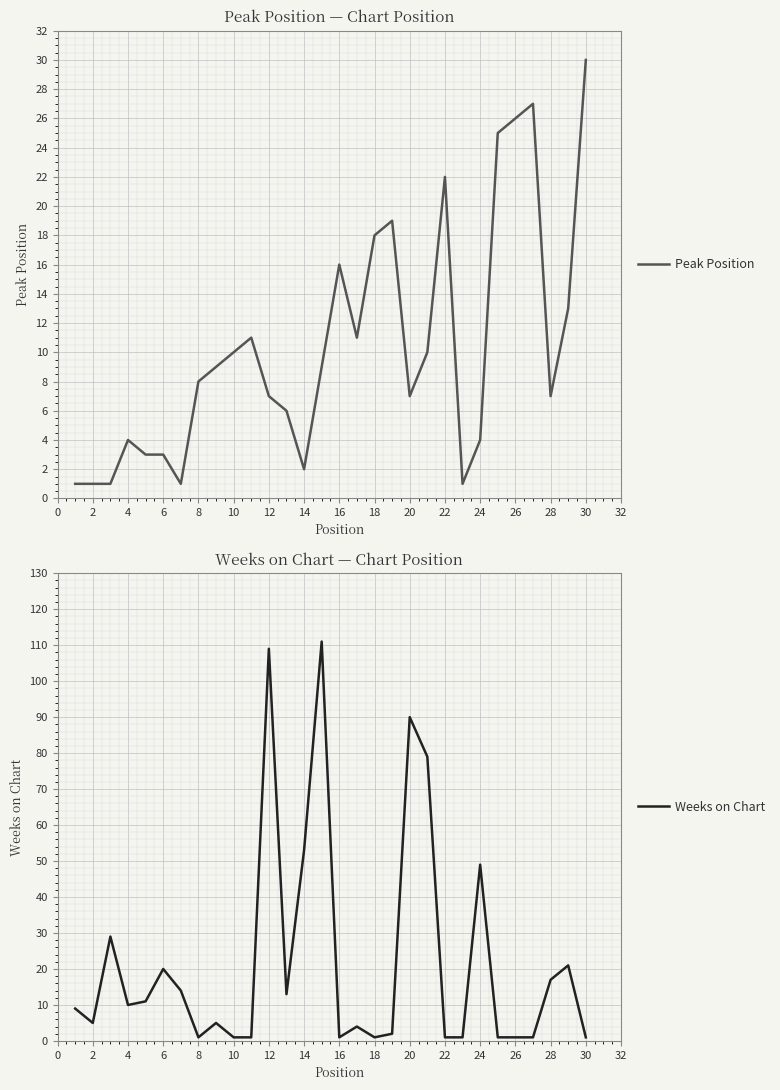

True or false: Peak Position has more than 1 interior local peaks.

True